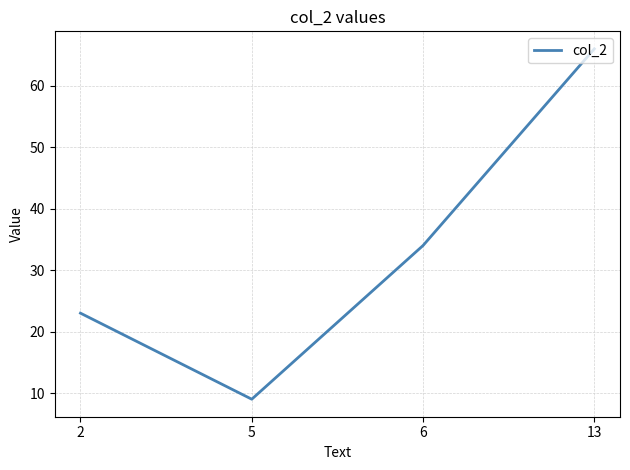

What is the ratio of the value at 5 to the value at 6?

0.3